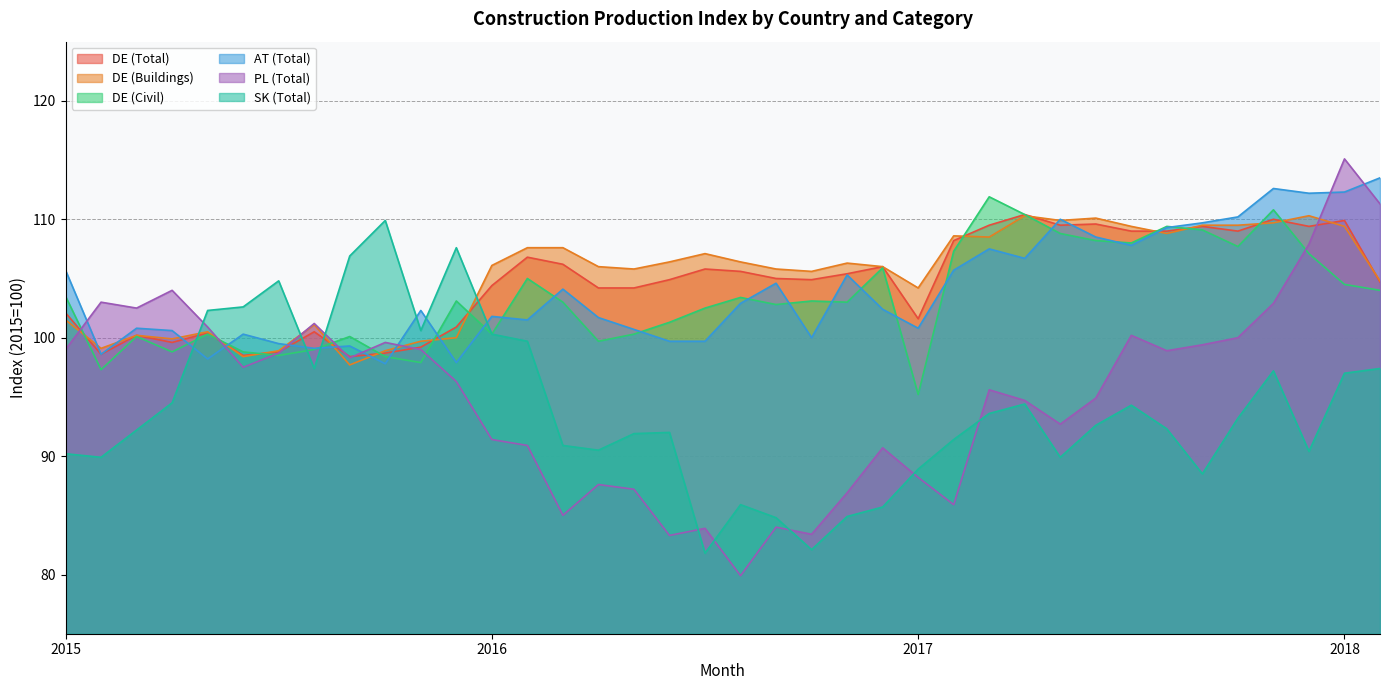

At which label does DE (Civil) first exceed 103?

2015